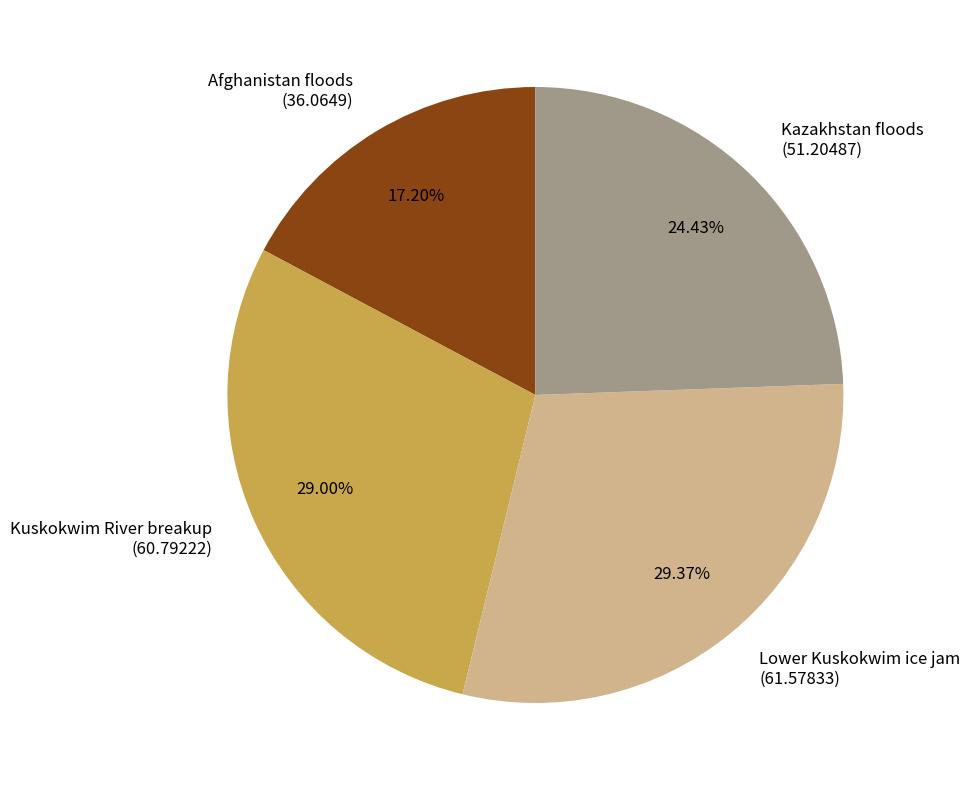

To the nearest percent, what is the average slice percentage?

25%